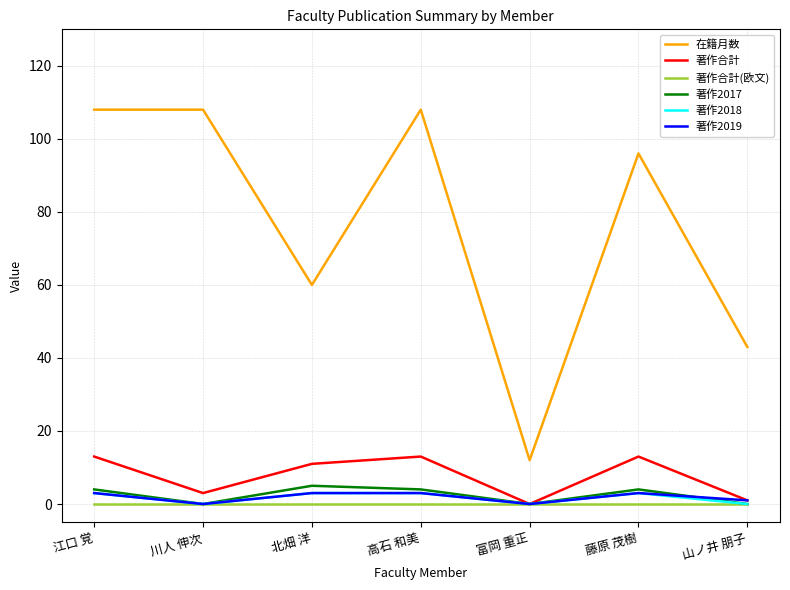

Is this an area chart (filled region under the line)?

No